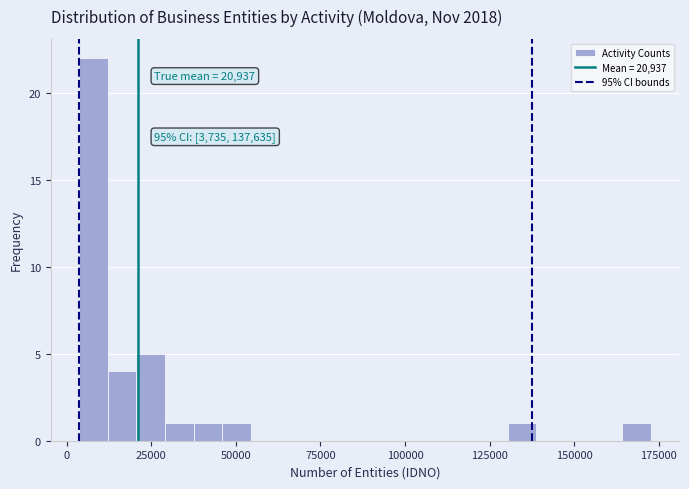

Read against the x-axis, roughly where is the centre of the tallest bar?

10000